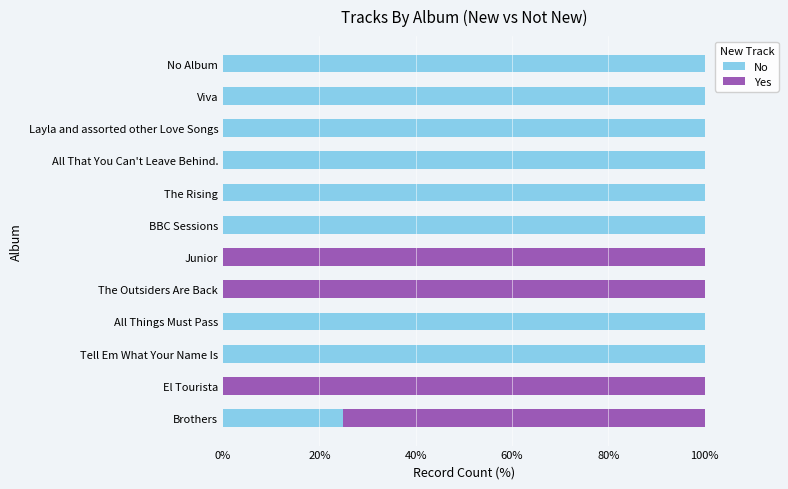

Is it true that No equals 100 at All That You Can't Leave Behind.?

True